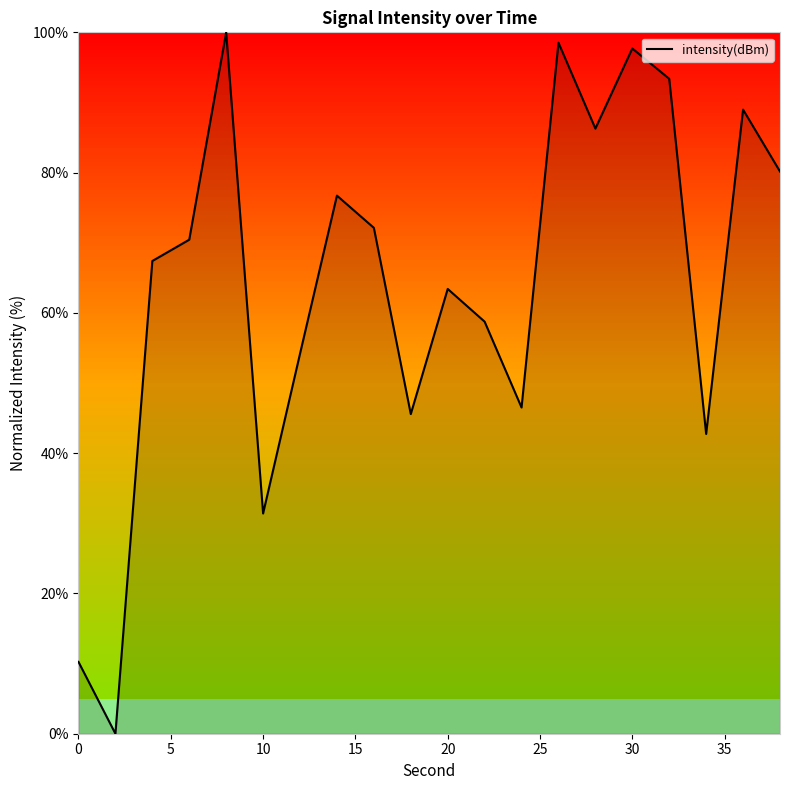

What is the difference between the maximum and minimum values?

100.0